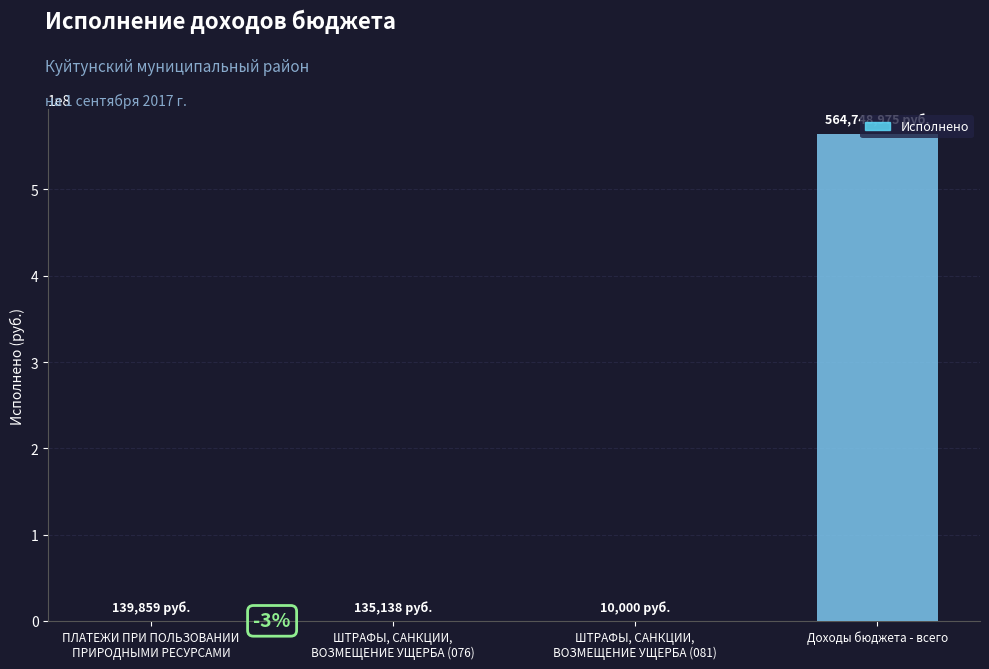

At which label does the data first exceed 139858?

ПЛАТЕЖИ ПРИ ПОЛЬЗОВАНИИ
ПРИРОДНЫМИ РЕСУРСАМИ